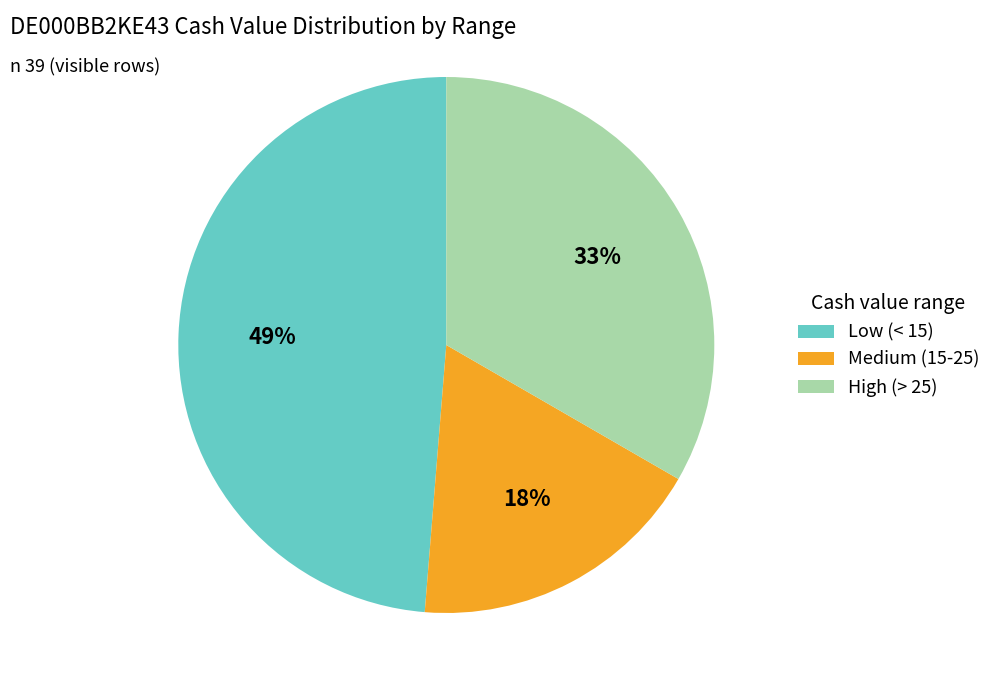

How many segments does this pie chart have?

3